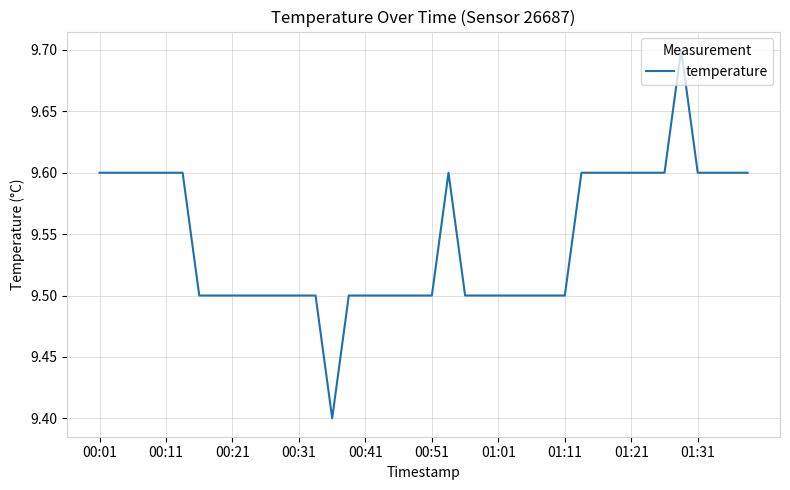

What is the minimum value shown in the chart?

9.4